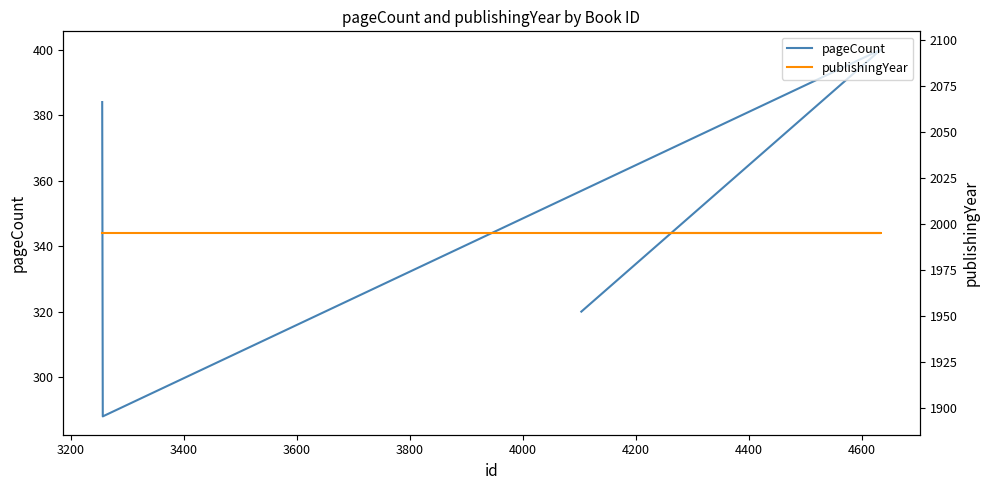

Rank the categories by pageCount value from lowest to highest.

3200, 3600, 3000, 3400